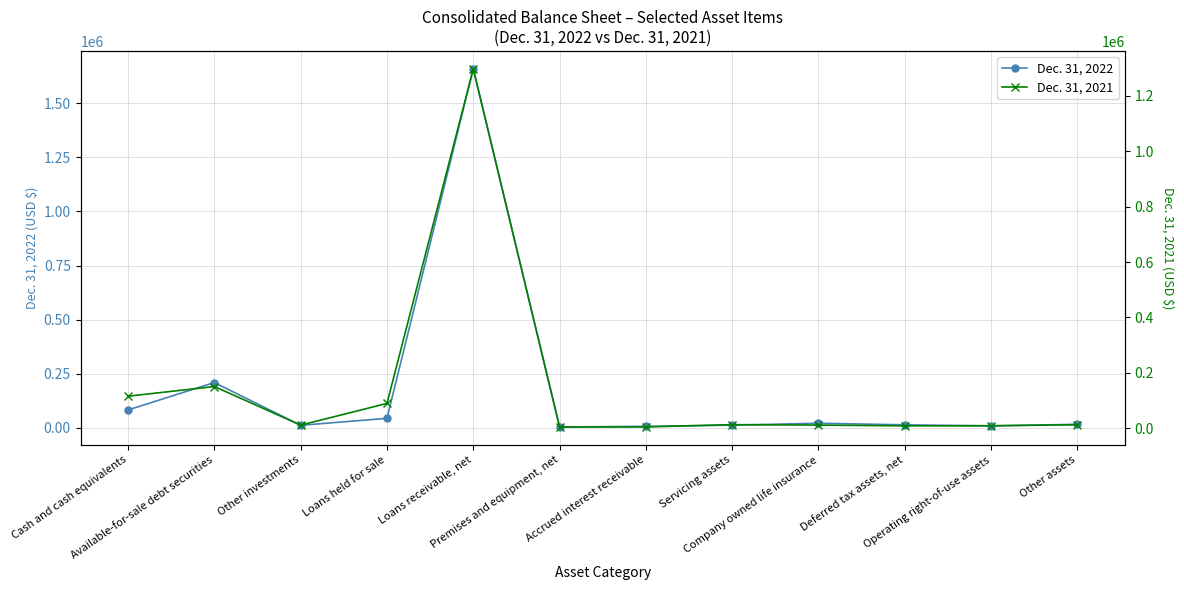

What is the difference between the Dec. 31, 2021 values at Accrued interest receivable and Loans held for sale?

84849